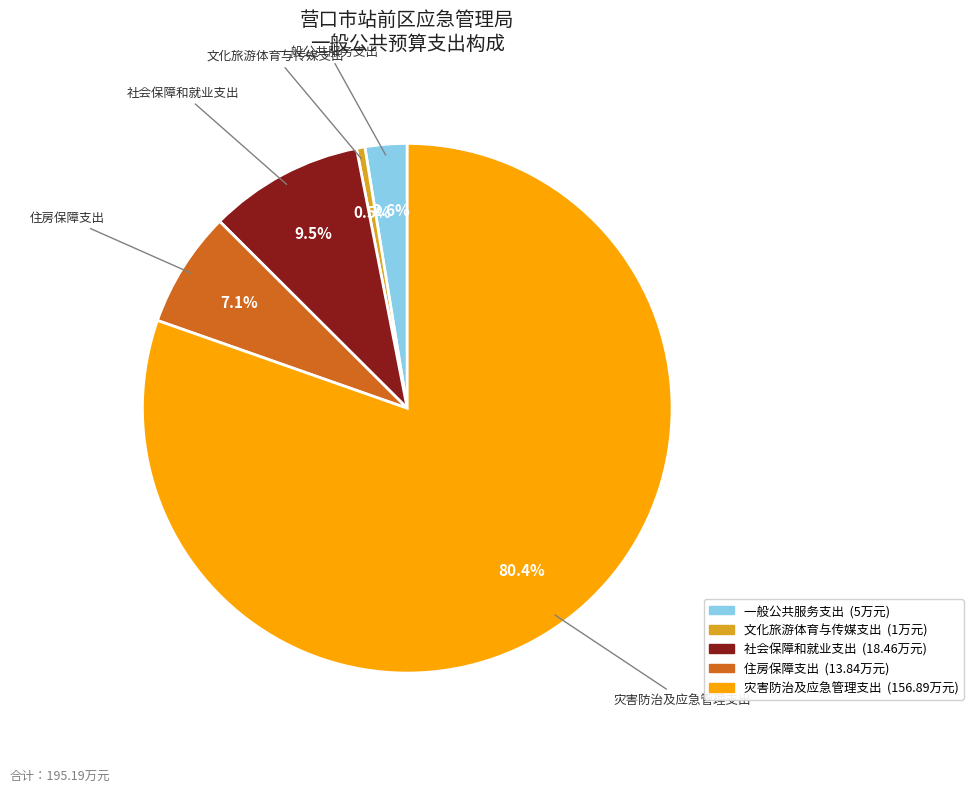

To the nearest percent, what is the combined percentage of 一般公共服务支出 and 住房保障支出?

10%